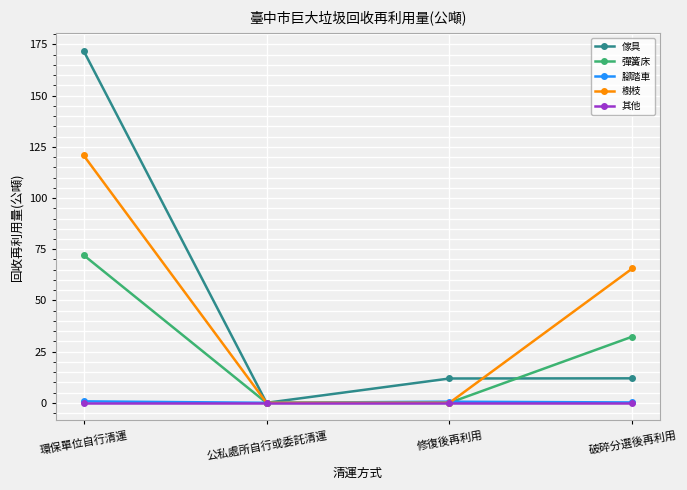

True or false: 其他 has a value of 0.0 at 環保單位自行清運.

True